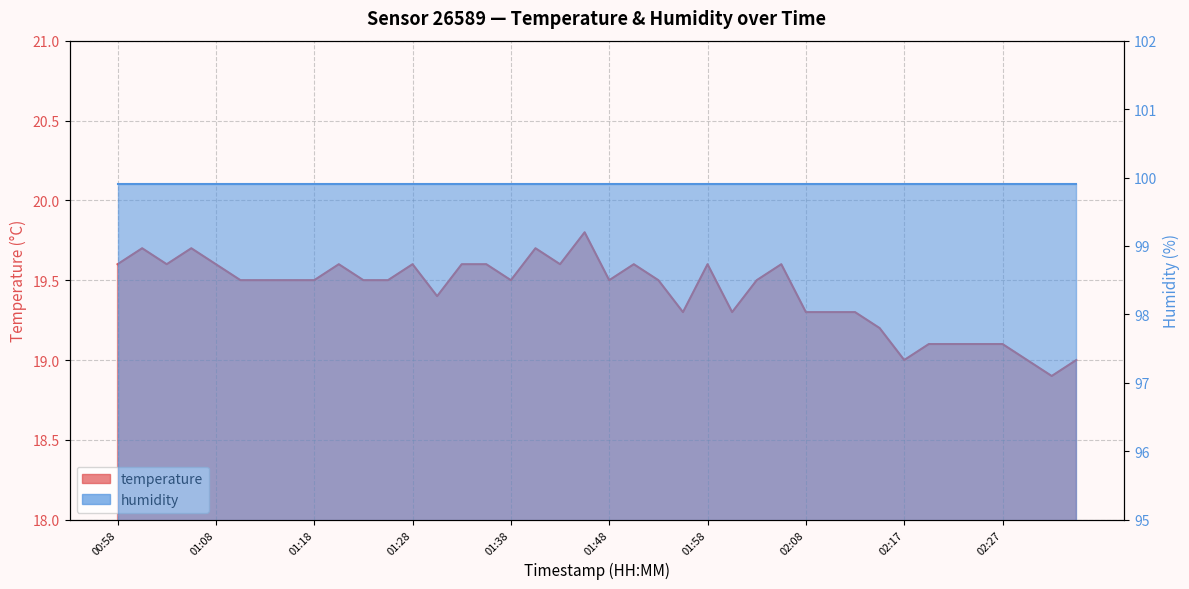

How many points are lower than both their immediate neighbors (excluding endpoints)?

9